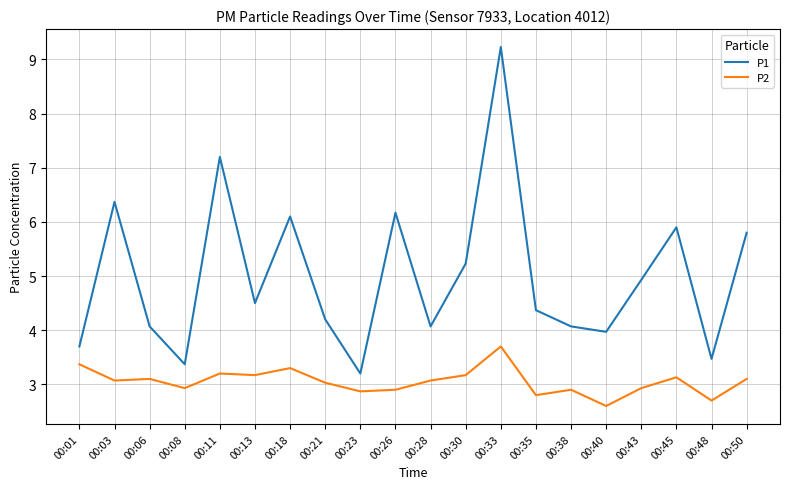

What is the sum of the P1 values at 00:26 and 00:03?

12.5